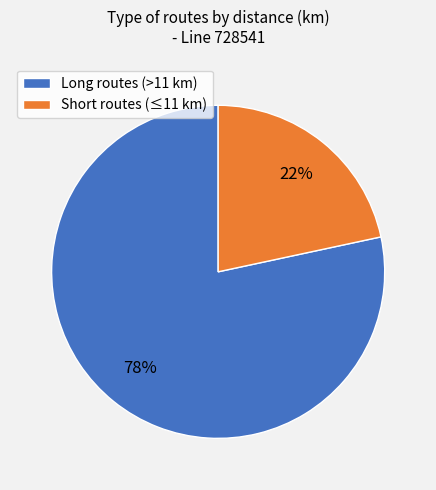

Does any single category account for the majority?

Yes